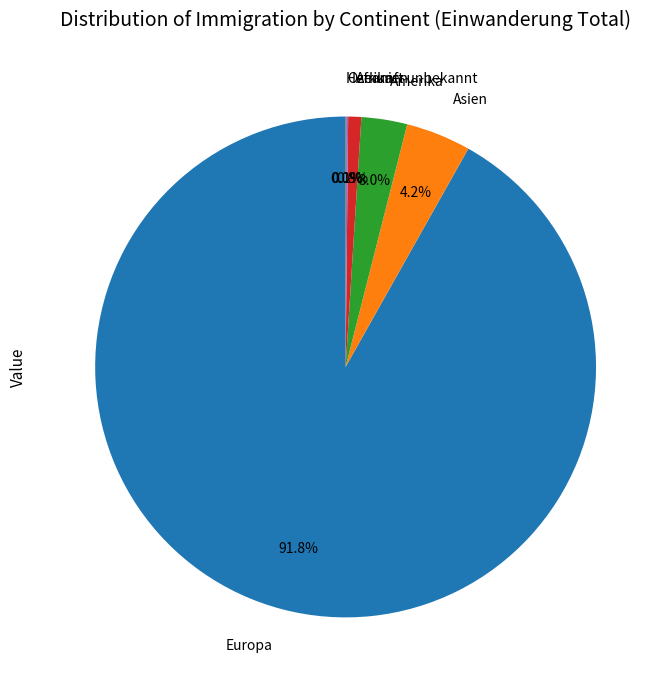

Which has a higher value, Asien or Europa?

Europa